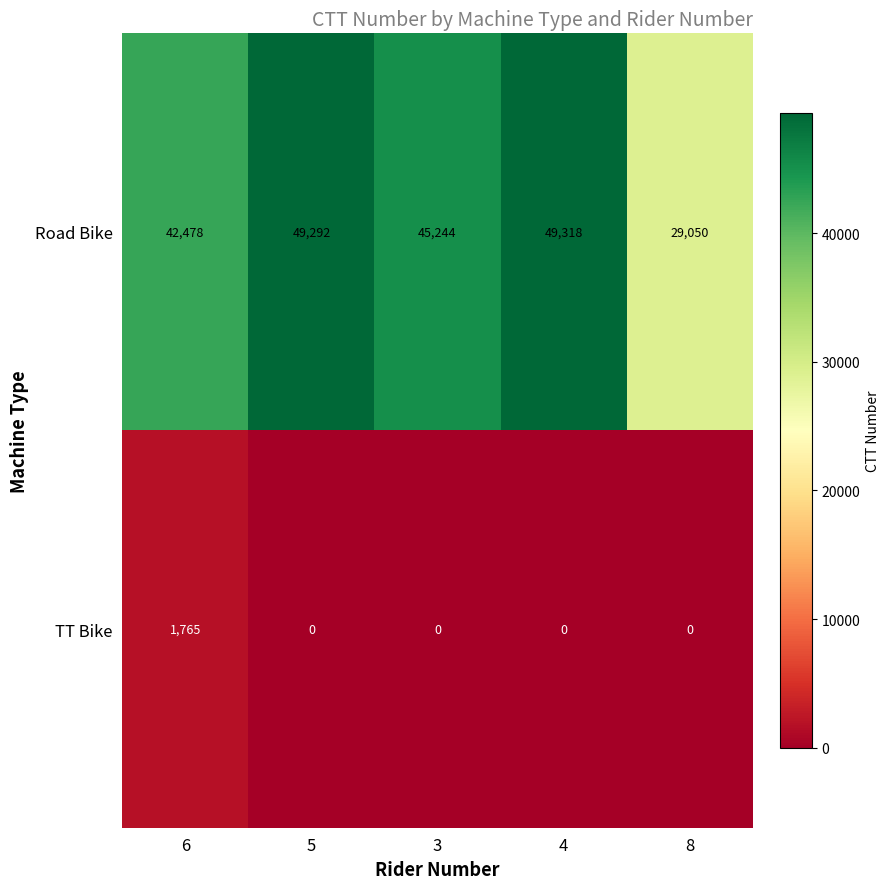

What is the difference between the Road Bike values at 6 and 3?

2766